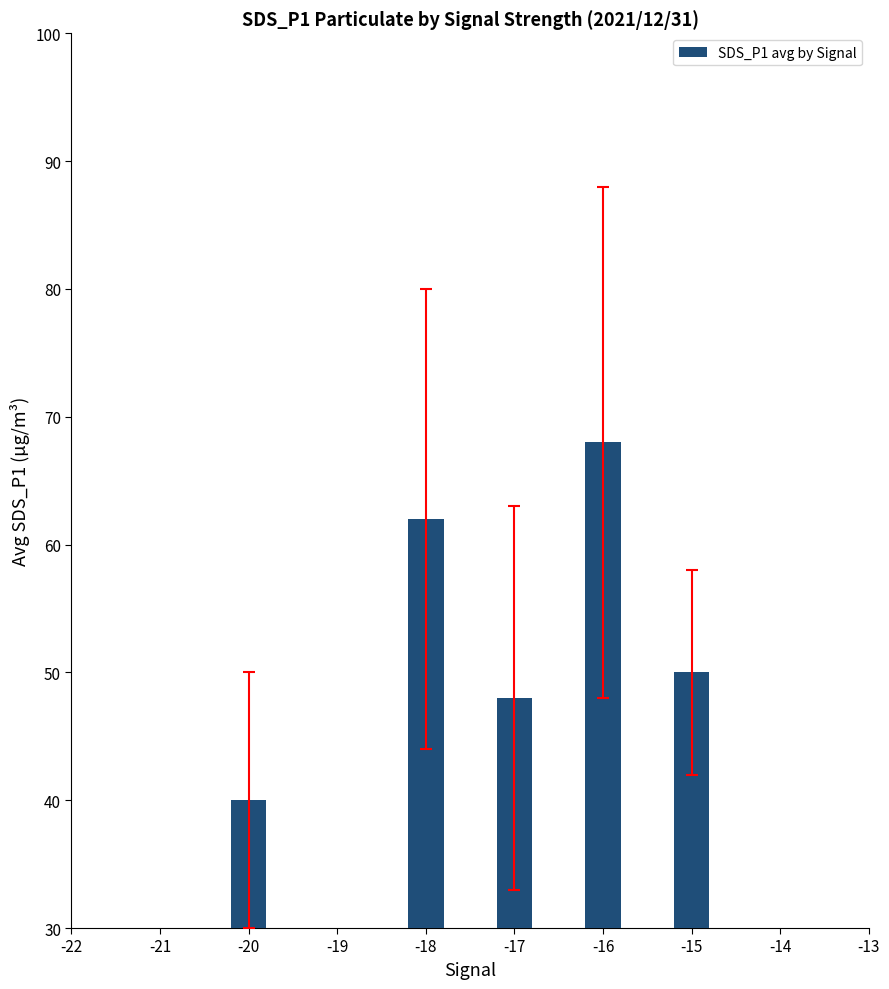

Reading left to right, transcribe all the data shown in this chart.

40	62	48	68	50